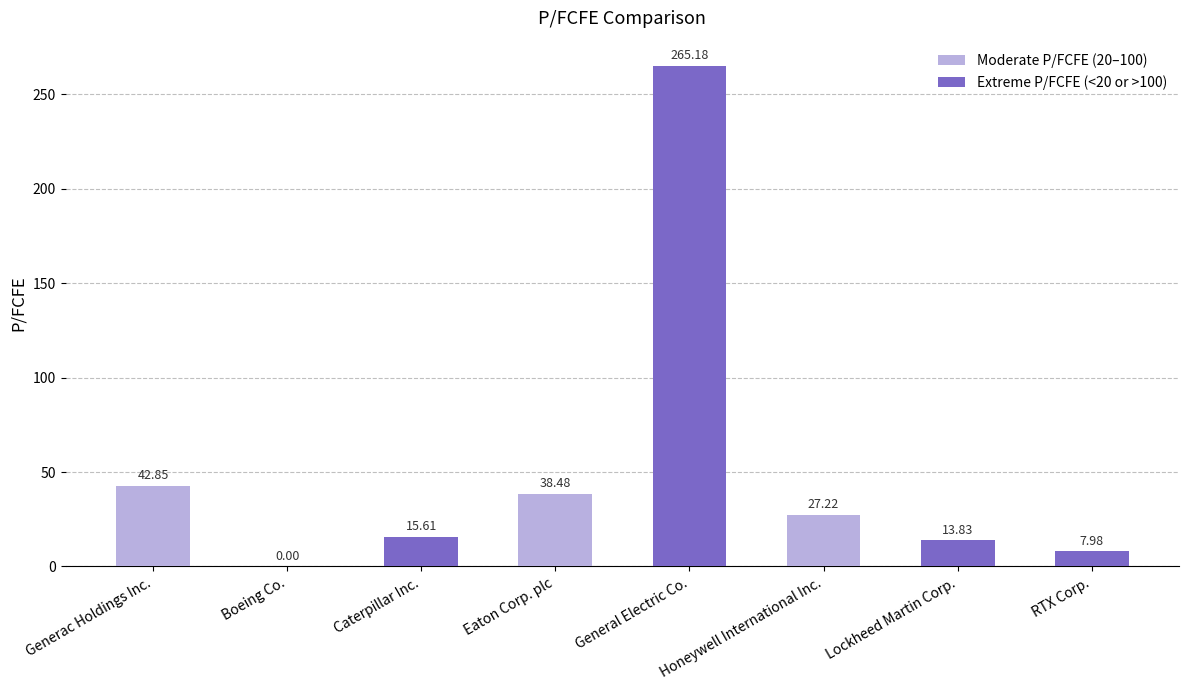

The chart shows a value of 42.9 at Generac Holdings Inc.. True or false?

True